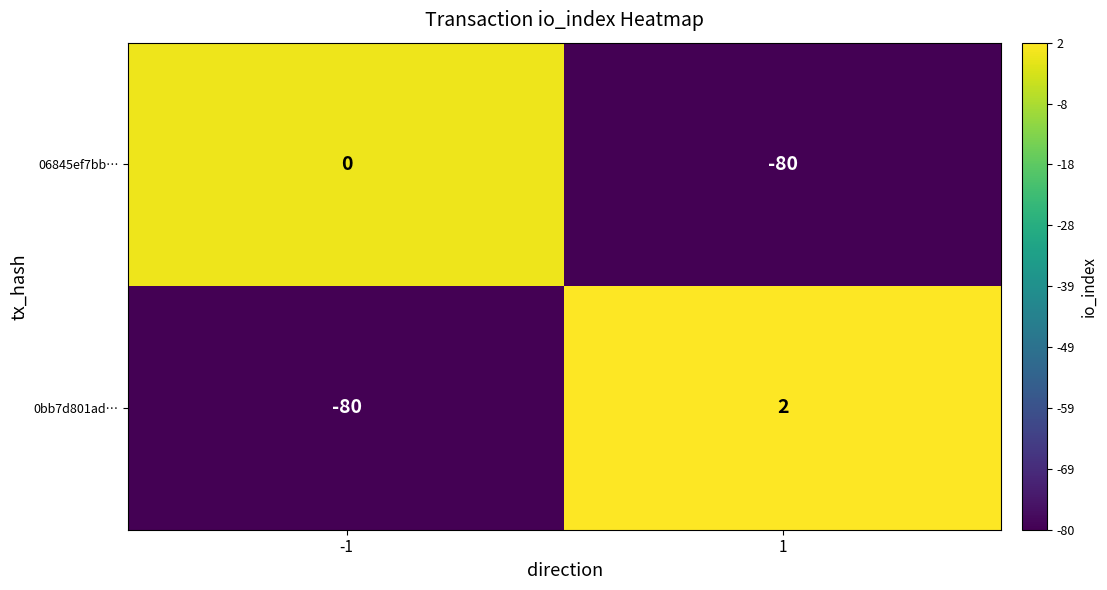

How many distinct data groups are displayed?

2